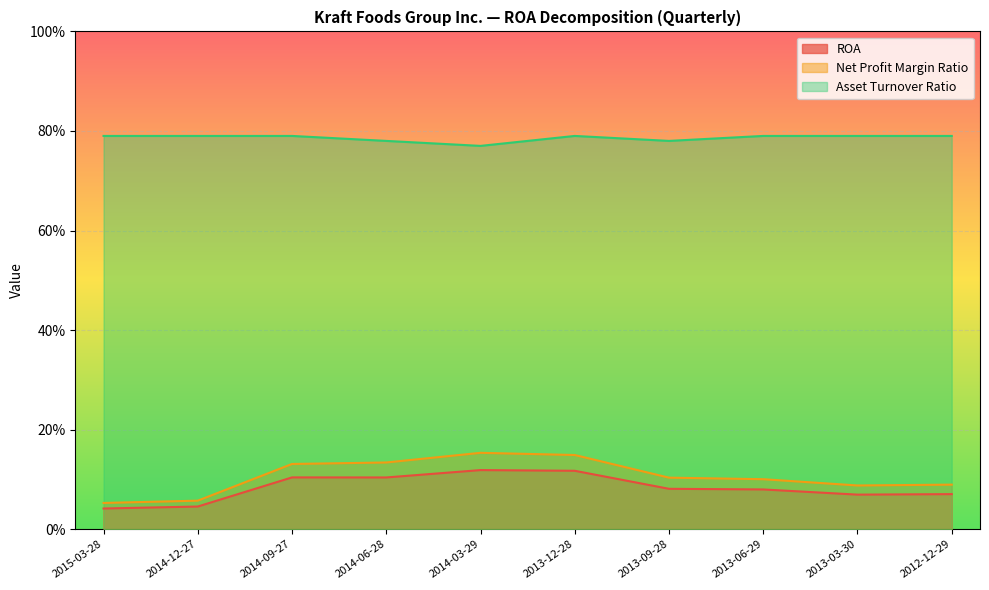

Which series has the largest total across all categories?

Asset Turnover Ratio